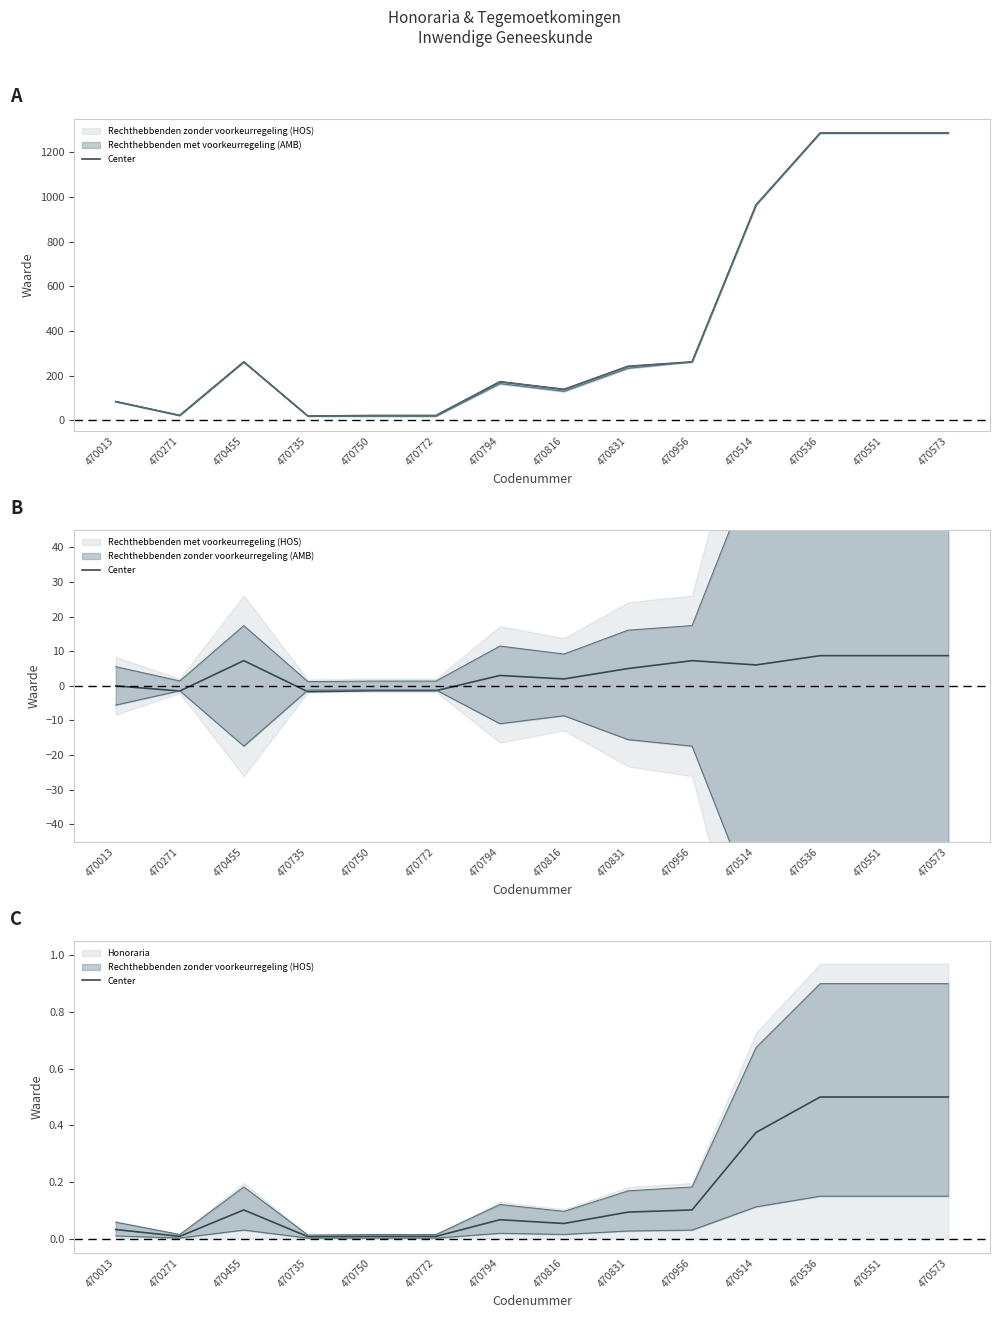

Which category has the highest value across all series?

470536